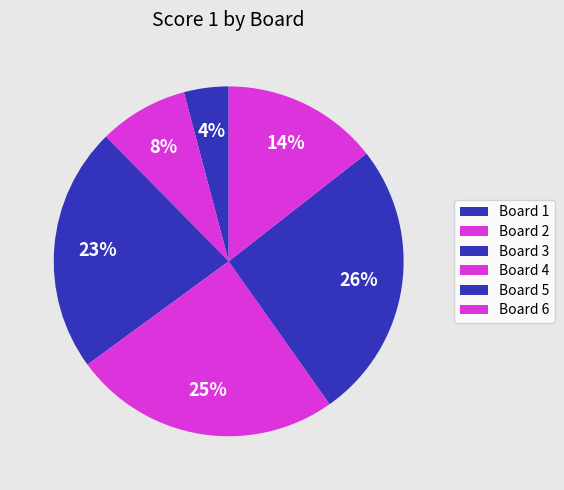

How many segments does this pie chart have?

6